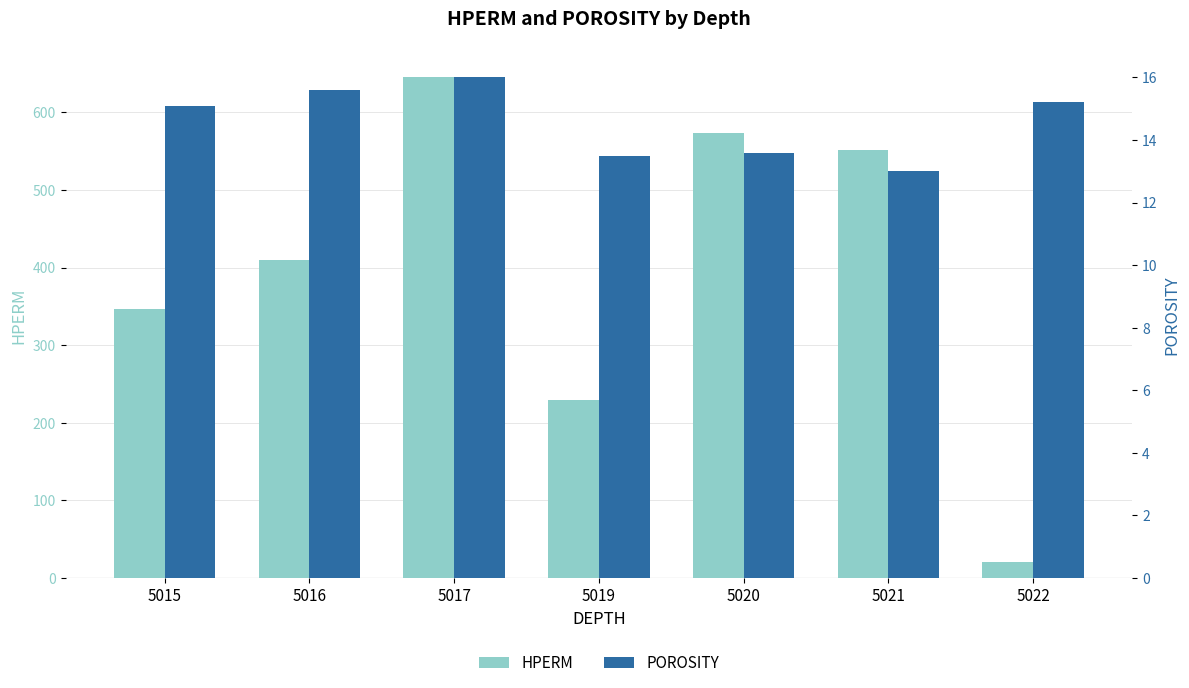

How many bars are there in total?

14